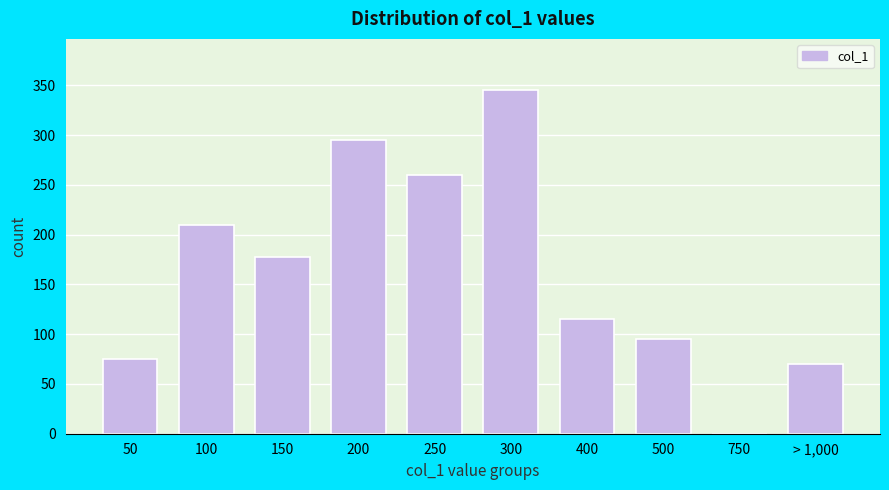

Reading right to left, what are all the values shown in this chart?

> 1,000=70	750=0	500=95	400=115	300=345	250=260	200=295	150=178	100=210	50=75